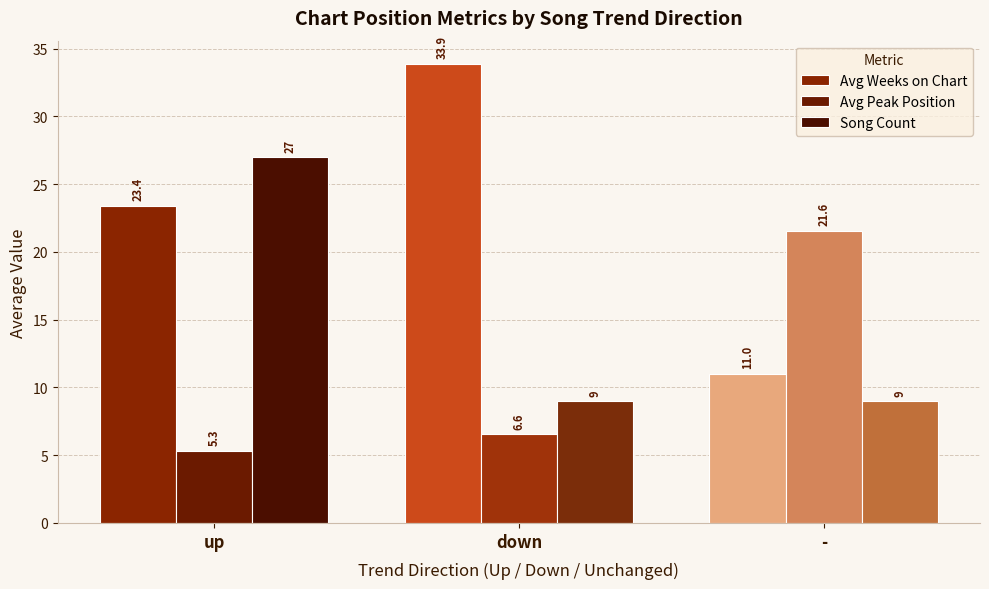

List the series in order of their peak value, highest first.

Avg Weeks on Chart, Song Count, Avg Peak Position